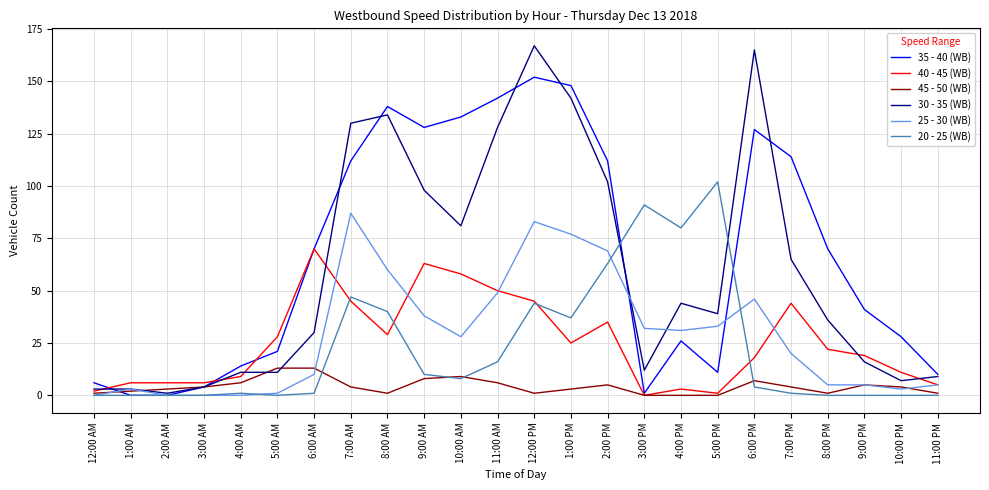

At how many categories does at least one series exceed 88?

12